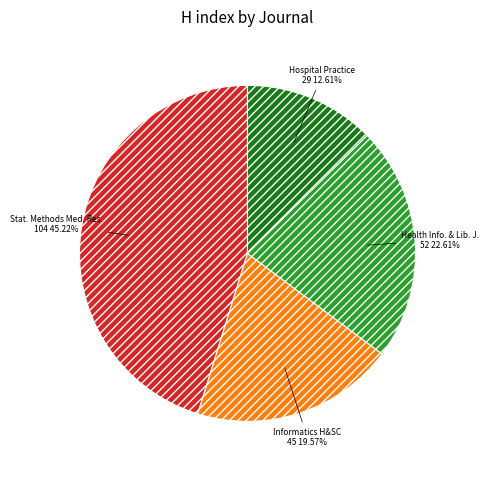

Between Stat. Methods Med. Res. 104 45.22% and Health Info. & Lib. J. 52 22.61%, which is larger?

Stat. Methods Med. Res. 104 45.22%